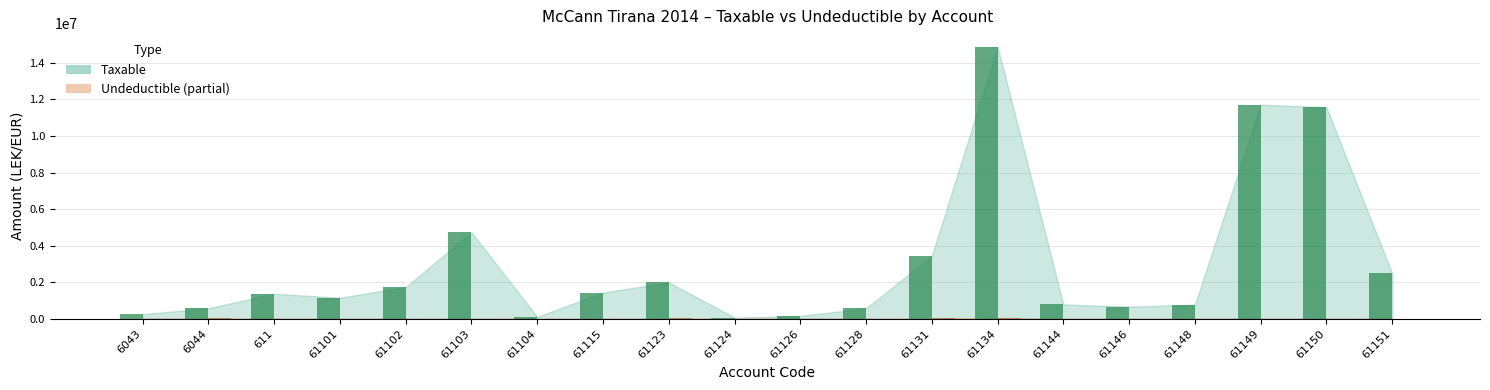

How many data points in Taxable bar are above 1366068?

10